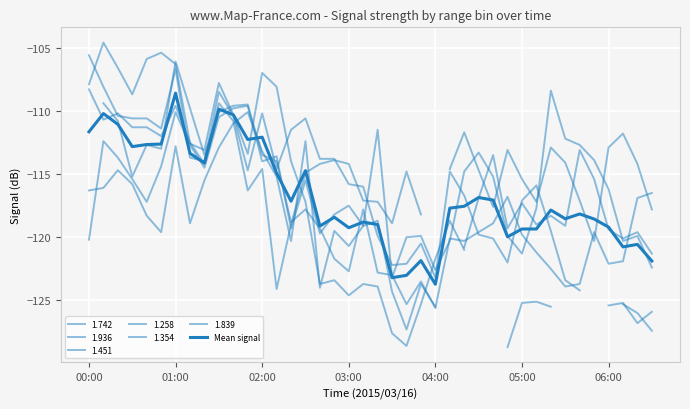

What is the label of the 7th point from the left?

01:00